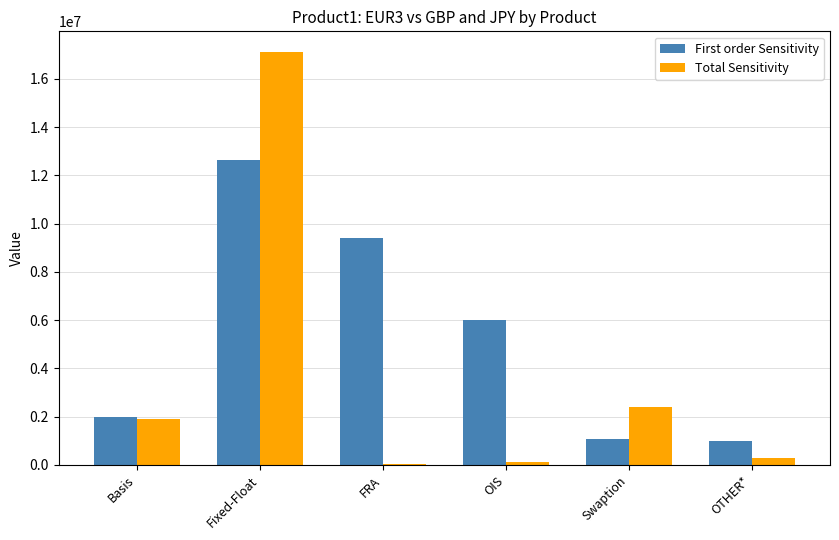

Does the chart contain stacked bars?

No